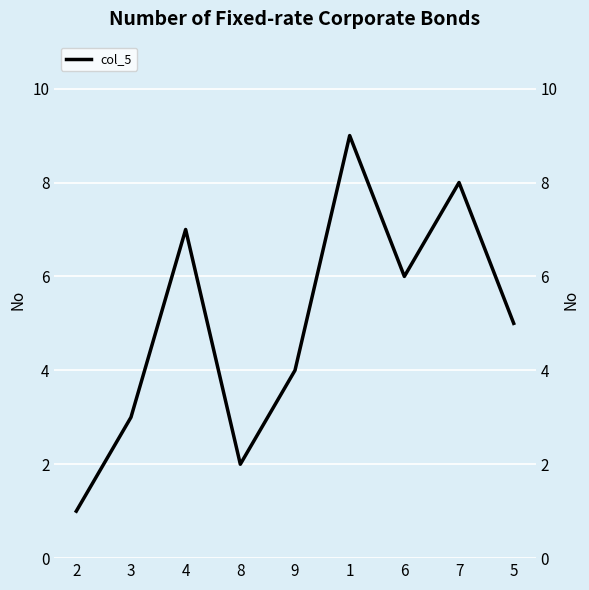

What is the maximum value shown in the chart?

9